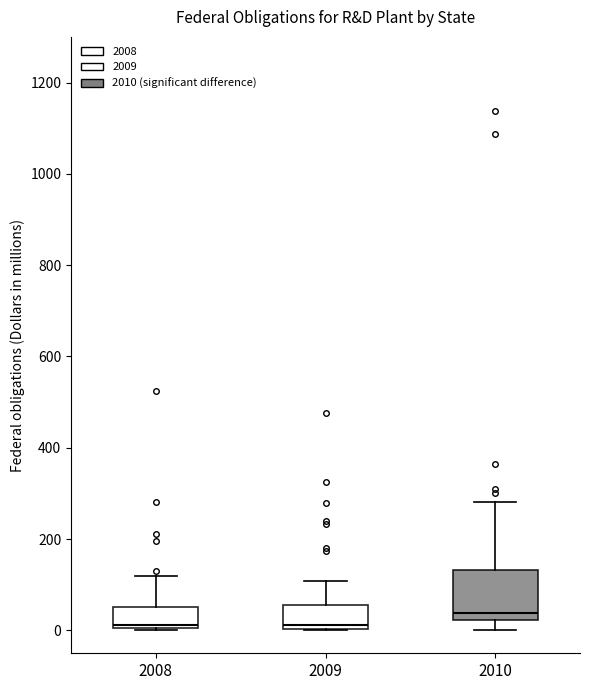

Comparing the boxes themselves (not the whiskers), which one is the tallest?

2010